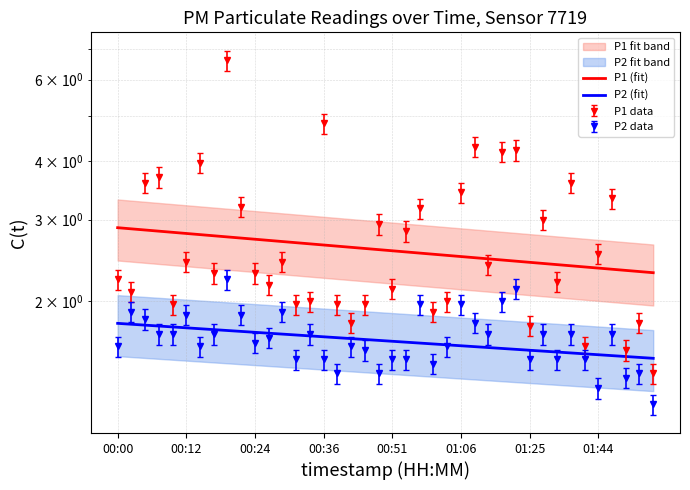

Between 33 and 21, which is larger?

21